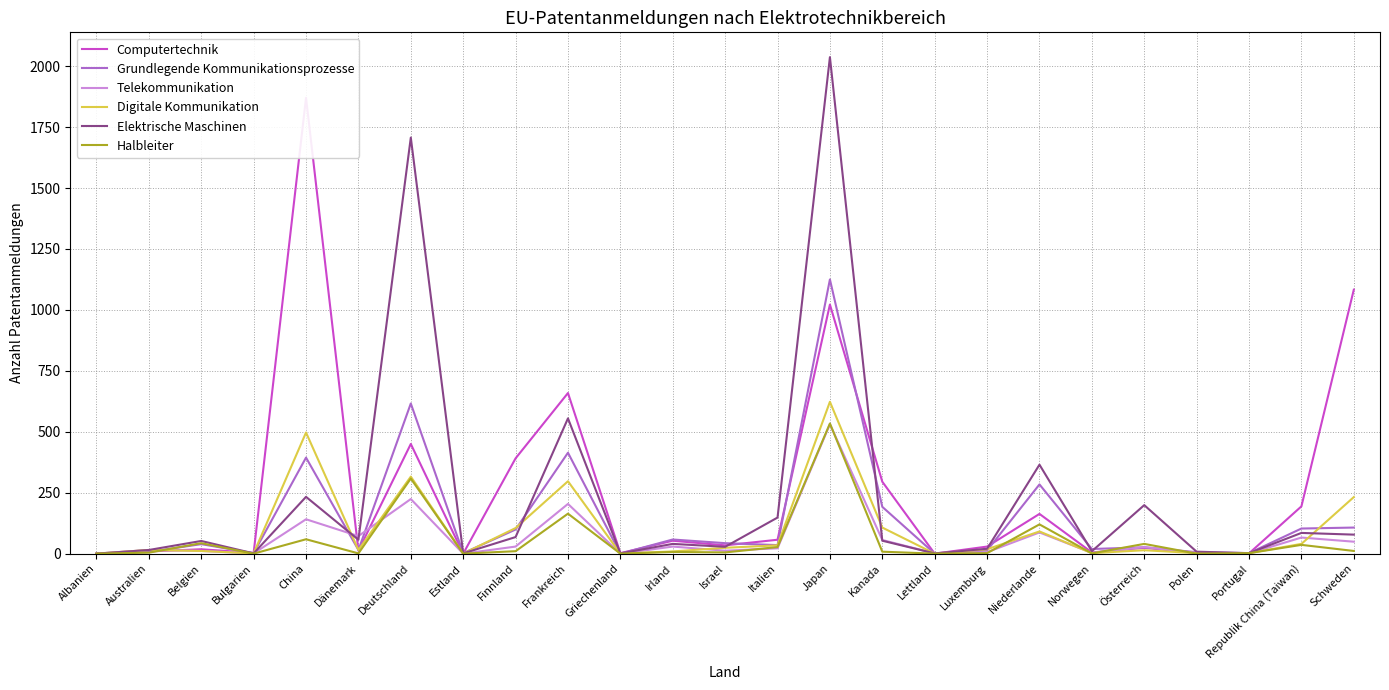

Which category has the highest value across all series?

Japan